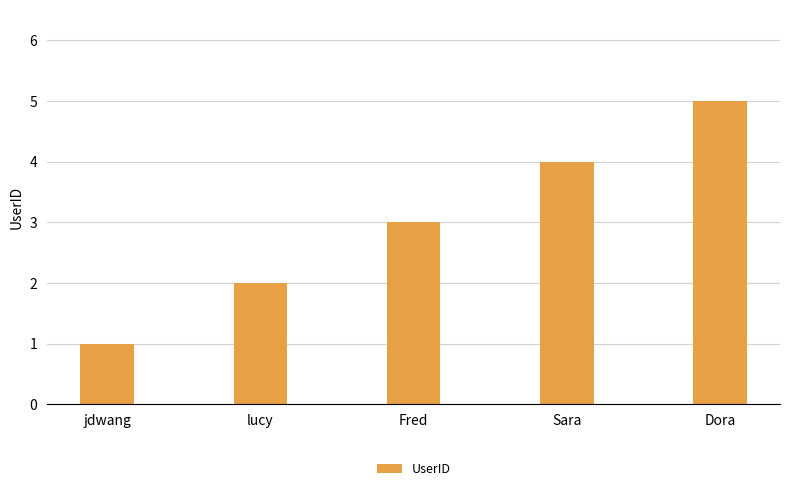

What is the value of the 3rd bar from the left?

3